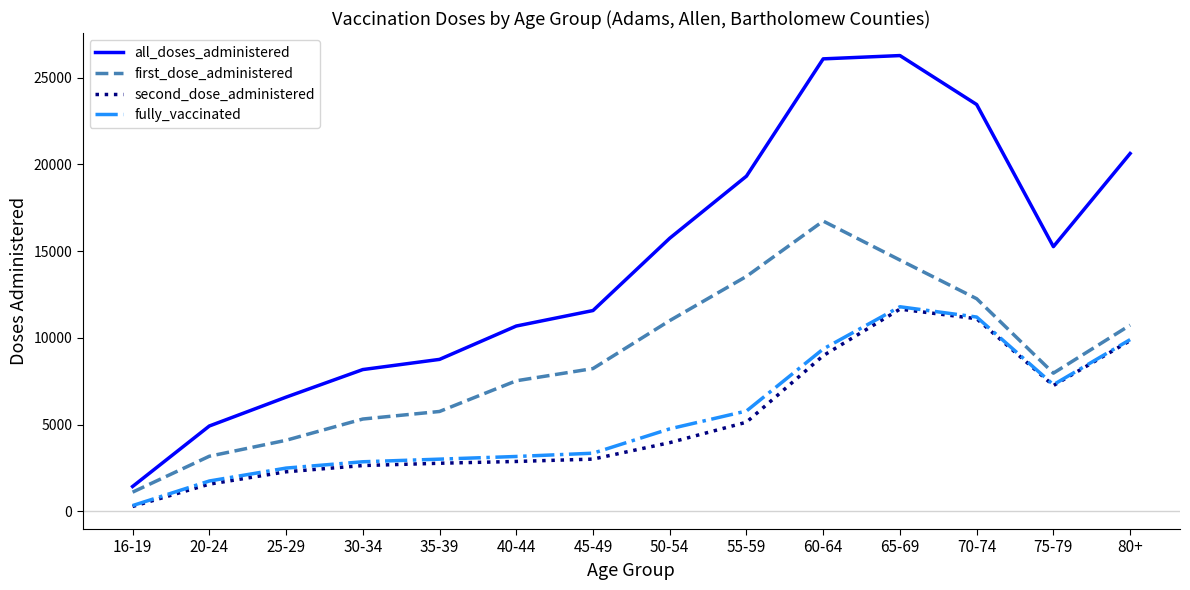

Is the value of first_dose_administered at 40-44 greater than the value of second_dose_administered at 50-54?

Yes